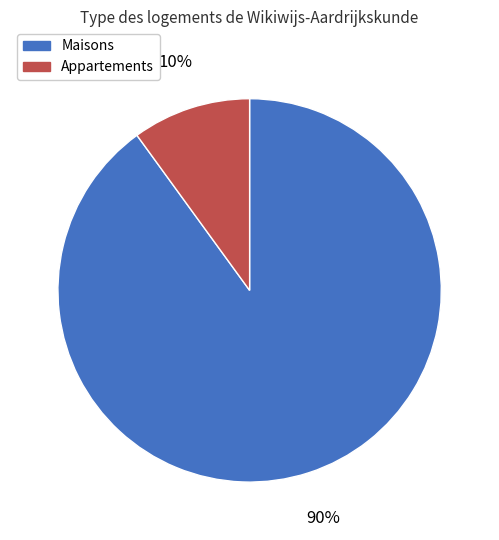

Does any single category account for the majority?

Yes